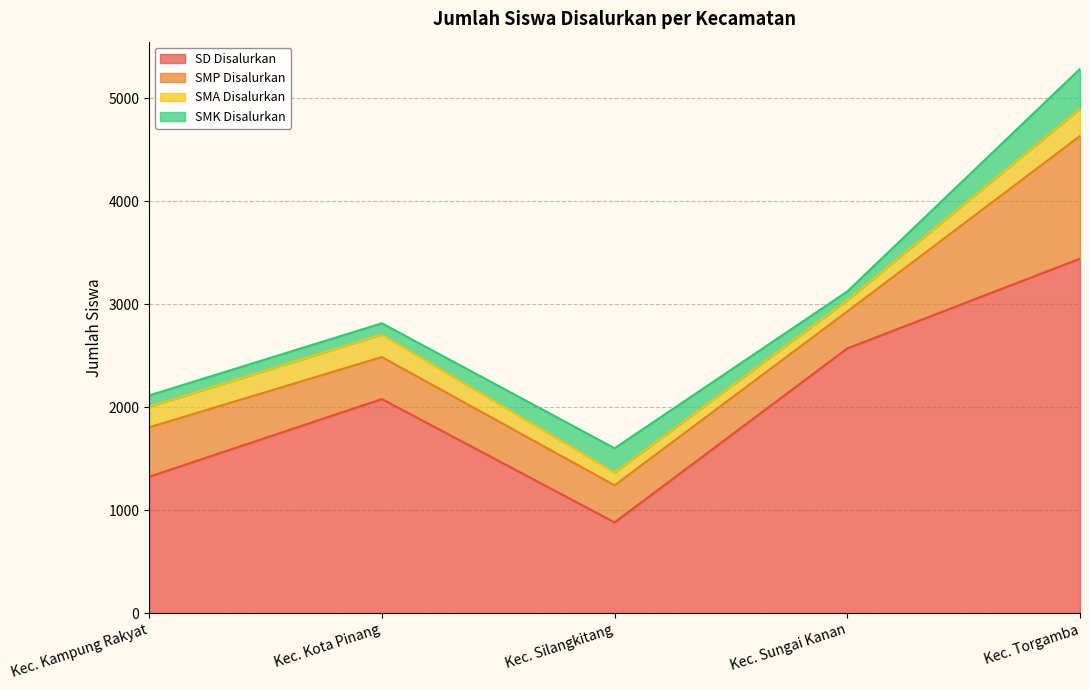

At which category is the sum across all series the highest?

Kec. Torgamba